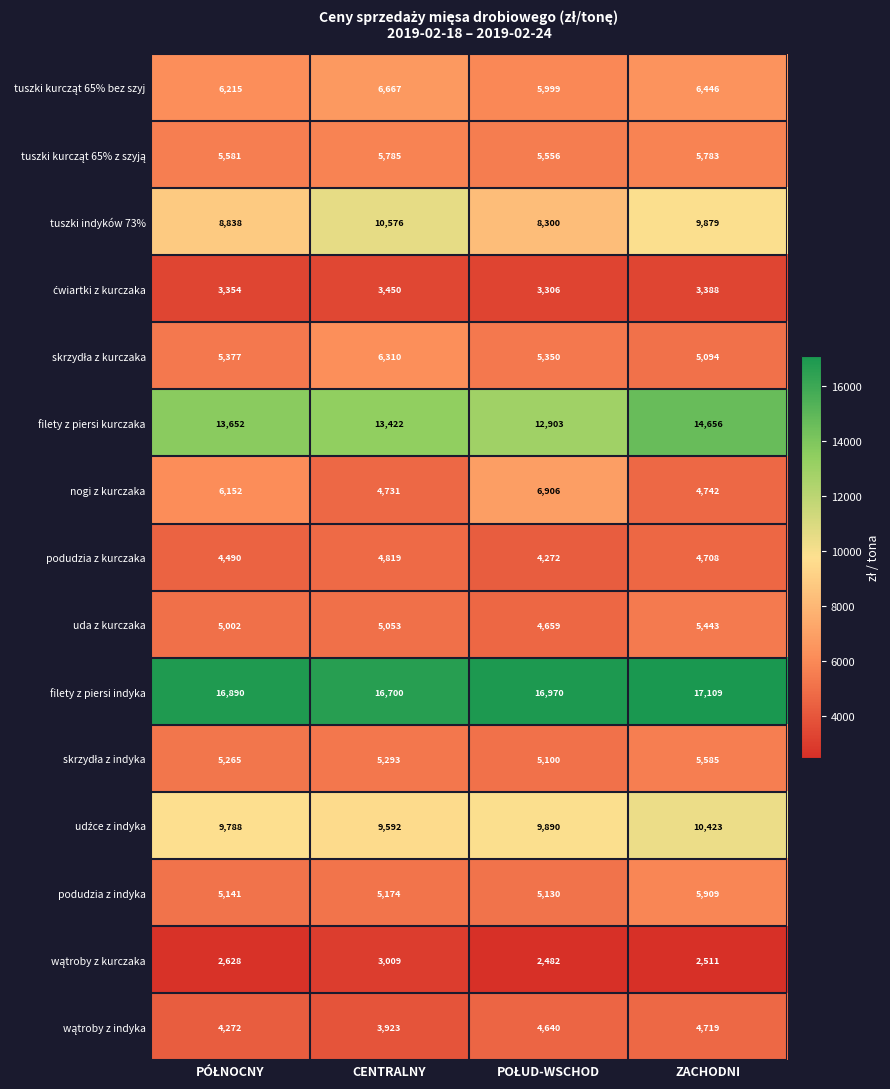

Which category has the highest value across all series?

ZACHODNI